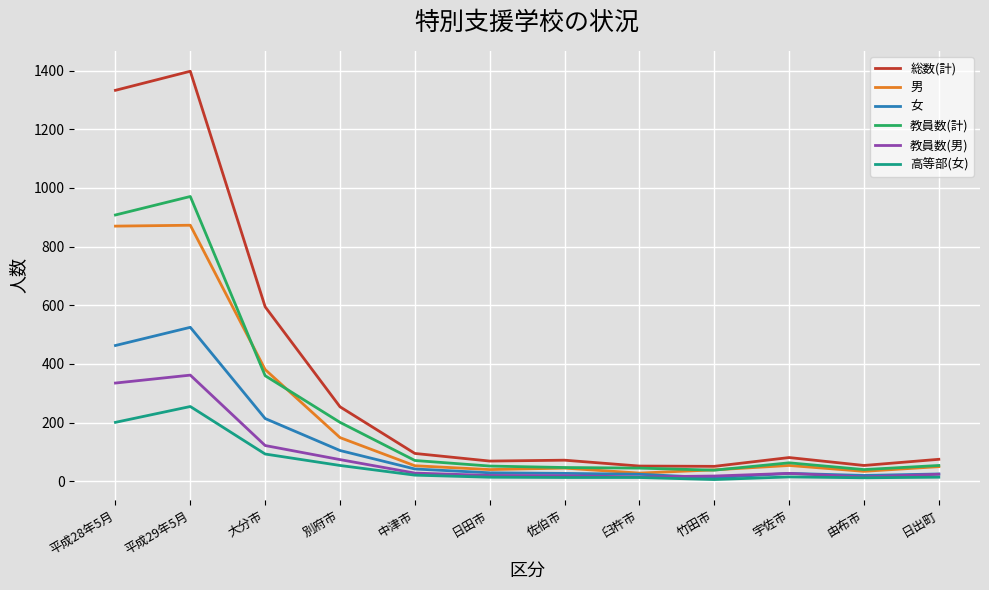

Which series has the largest total across all categories?

総数(計)